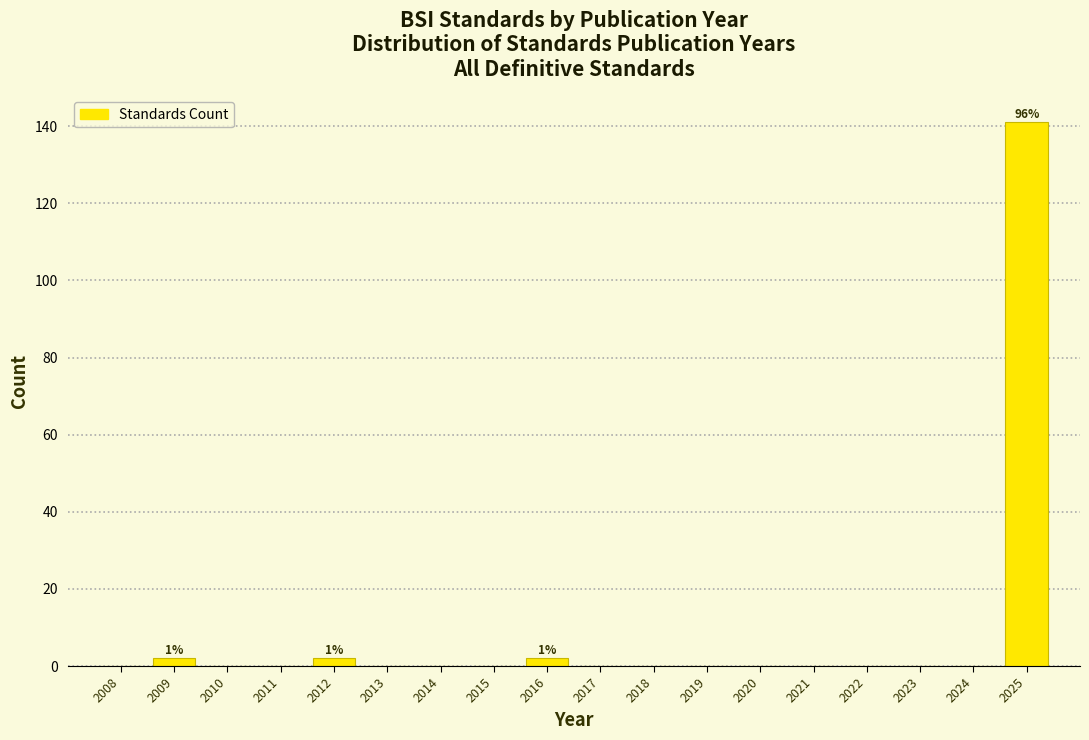

Which range on the x-axis has the tallest bar?

2024.5 to 2025.5